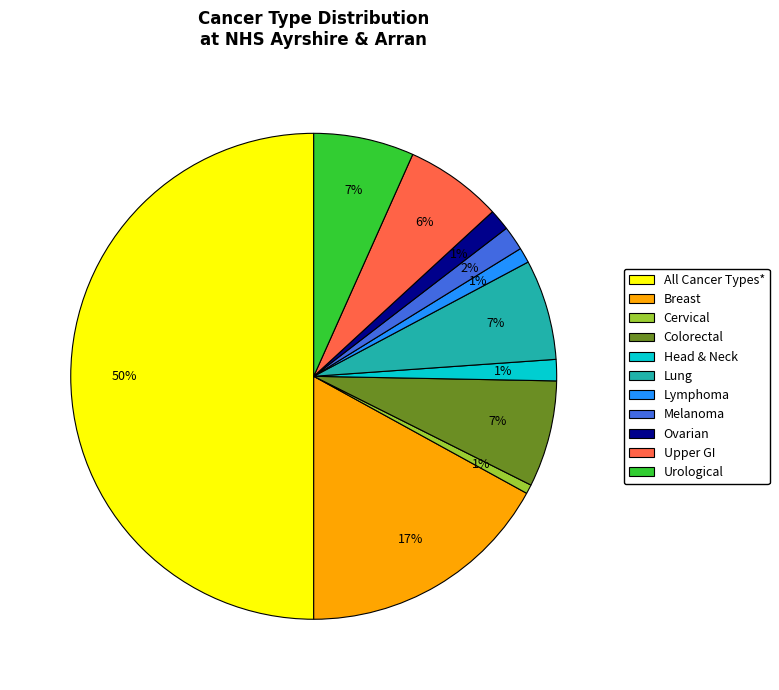

How many slices are in this pie chart?

11